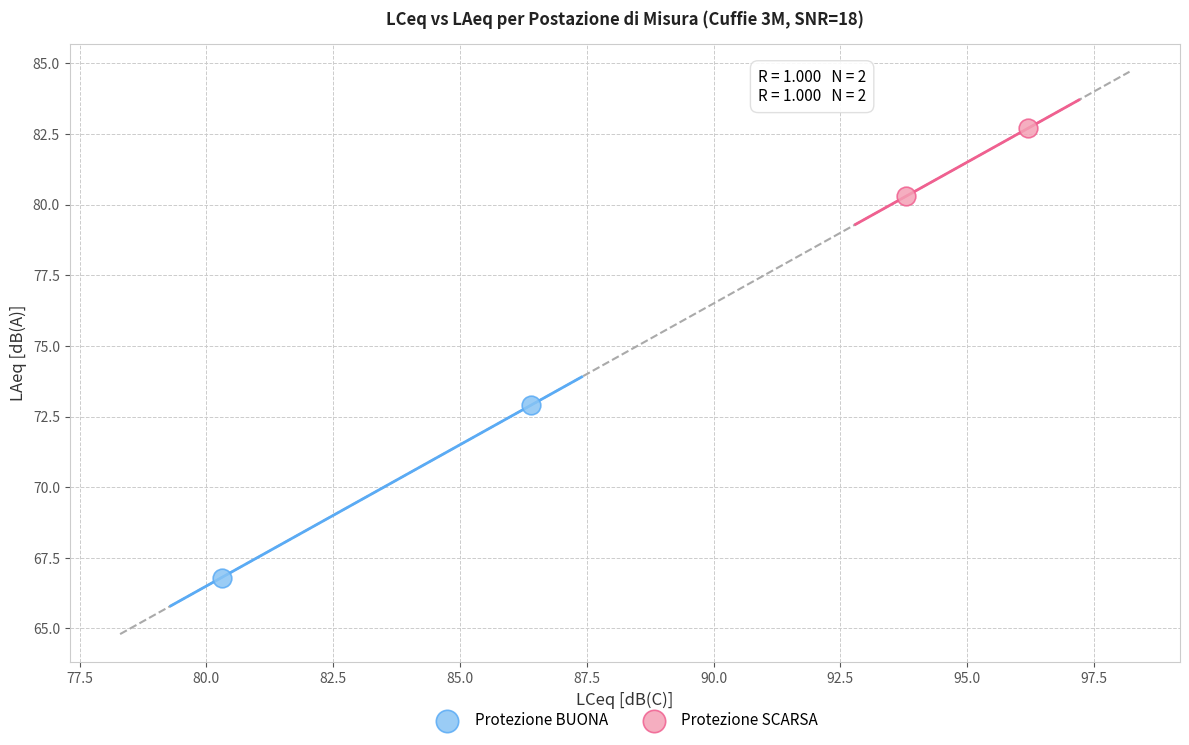

Which series has the largest Y range (max minus min)?

Protezione BUONA